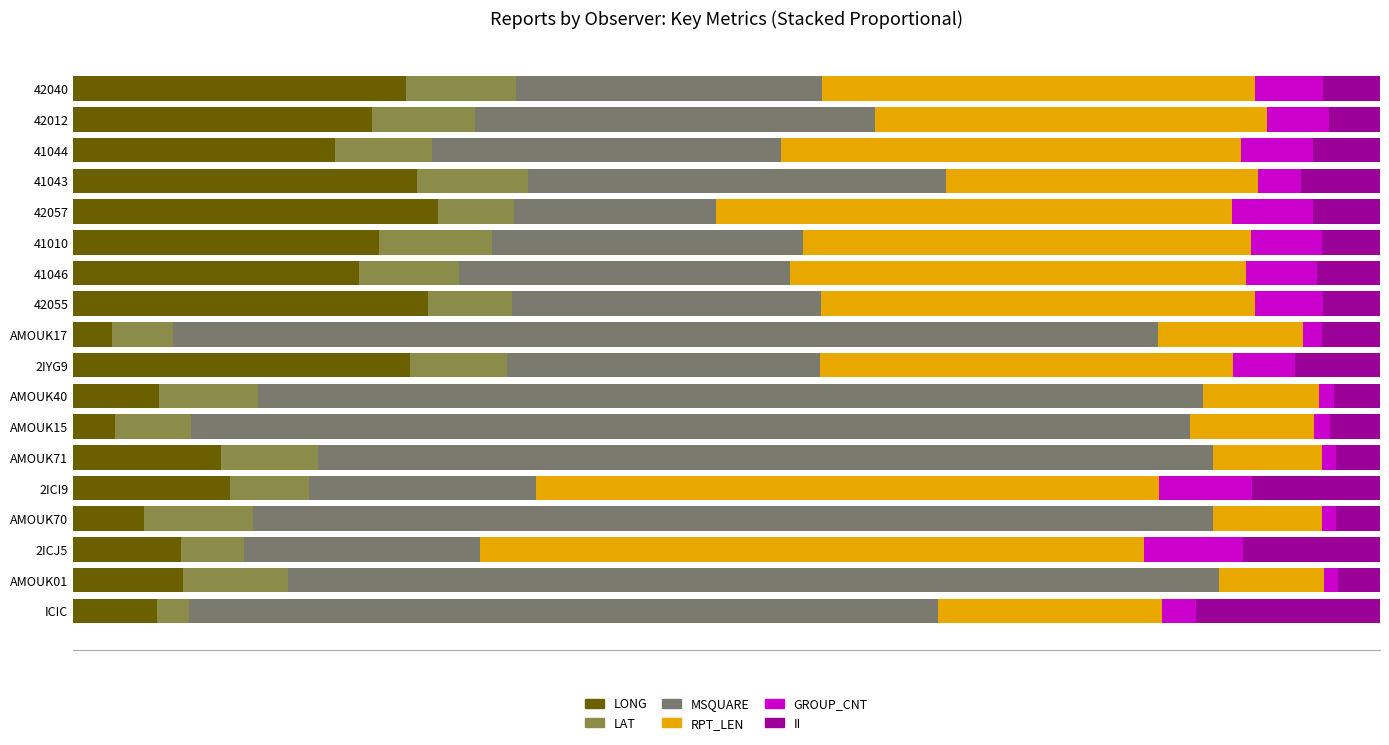

Where is LONG nearest to the value 0?

AMOUK17